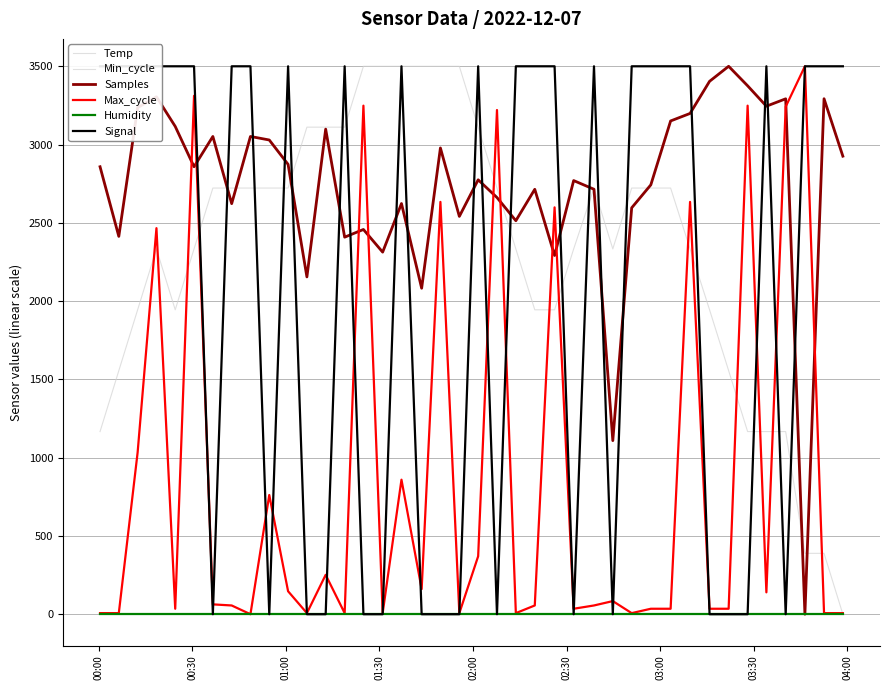

List the series in order of their peak value, lowest first.

Min_cycle, Humidity, Temp, Signal, Max_cycle, Samples